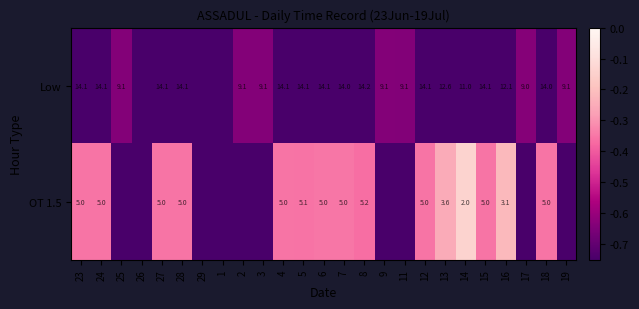

Is the value of Low at 12 greater than the value of OT 1.5 at 4?

Yes